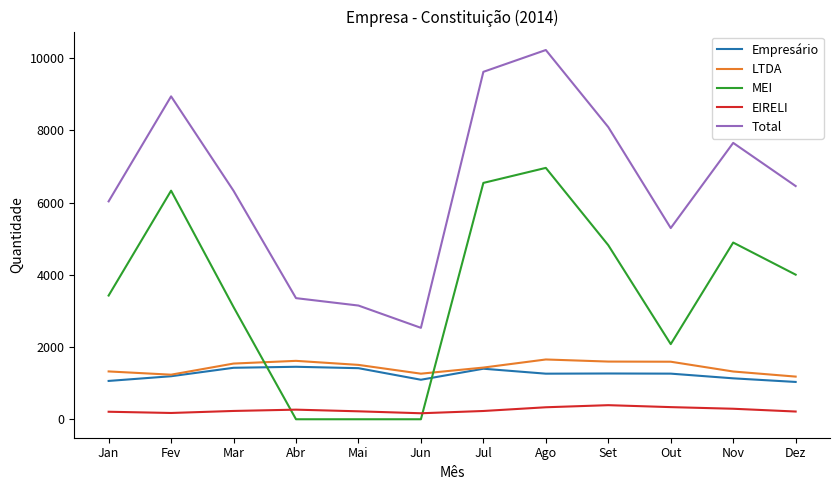

Is it true that Total equals 6325 at Mar?

True